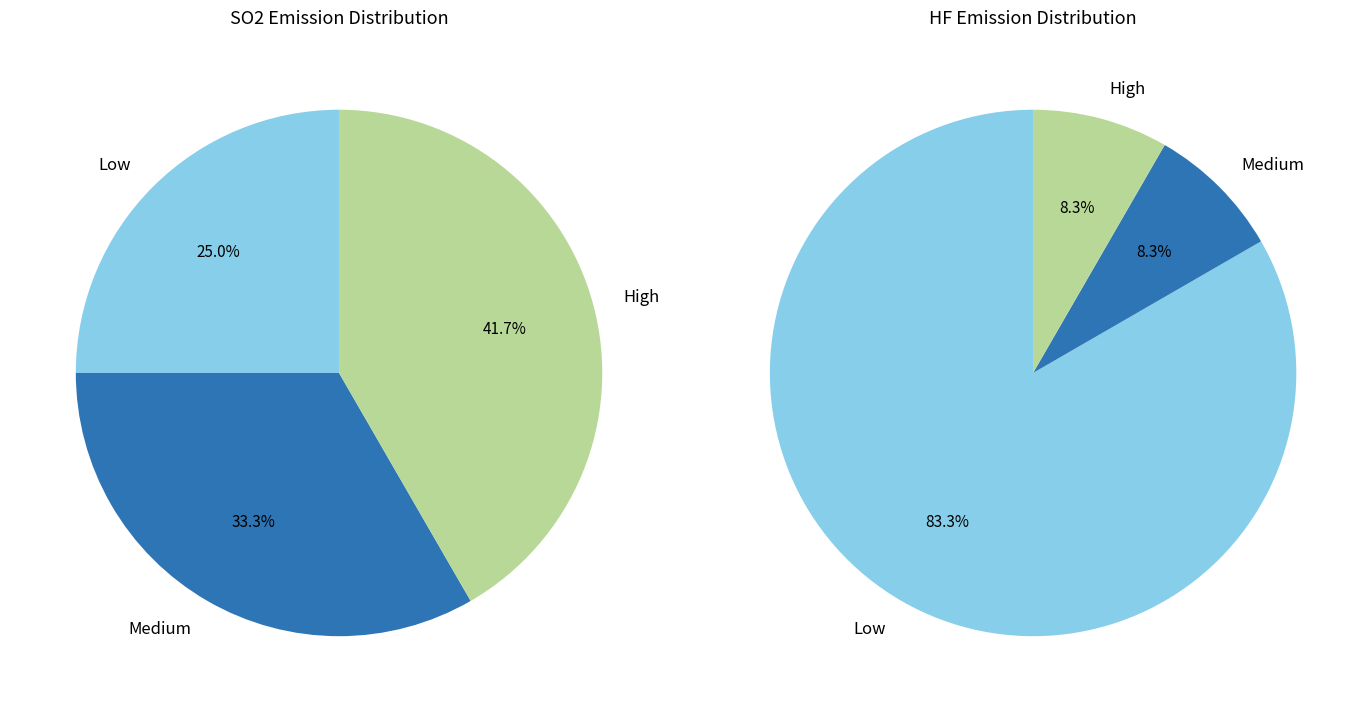

Is there a majority slice in this chart?

No